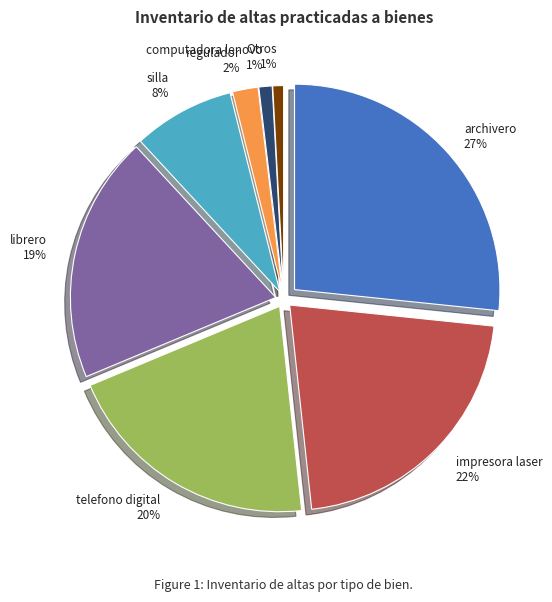

What is the ratio of the value at impresora laser jet pro M203 dw (503475) to the value at silla?

2.7